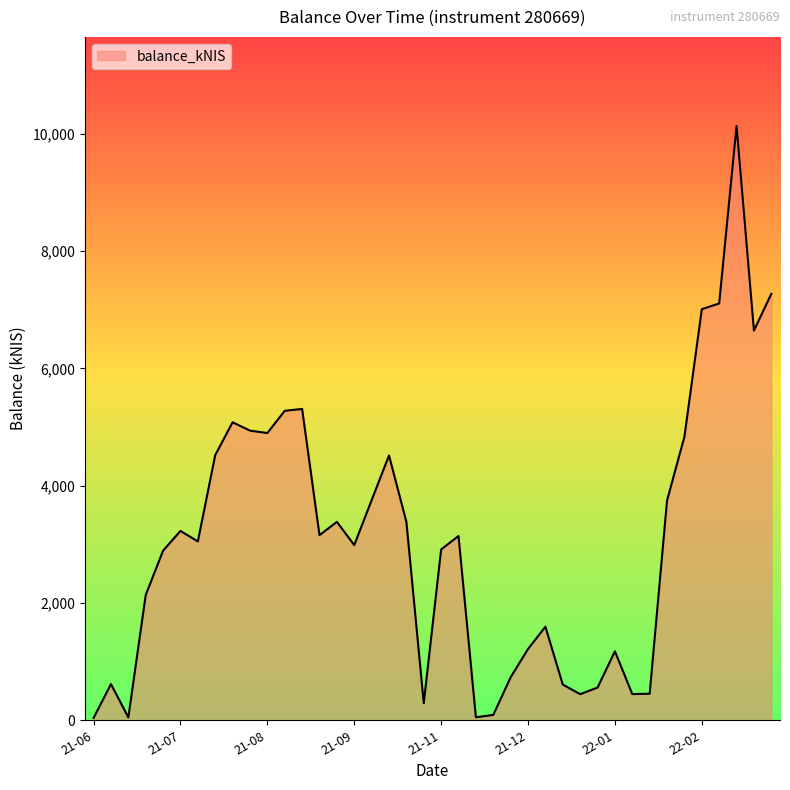

How many interior local valleys (lower than both neighbors) does the data have?

10